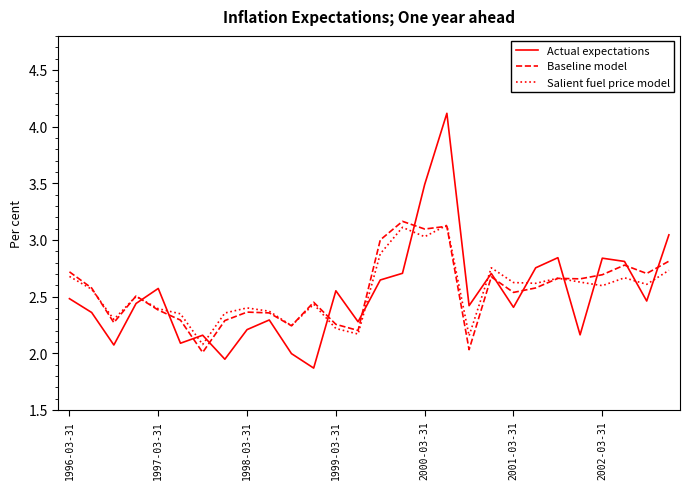

What is the maximum value shown in the chart?

4.1